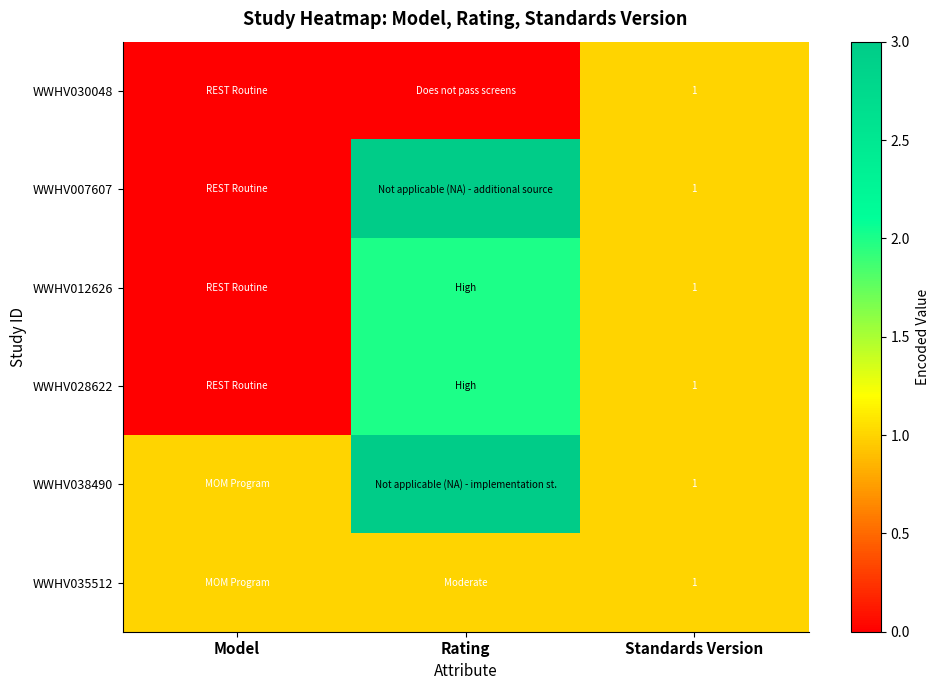

The WWHV038490 series shows 0 at Standards Version. True or false?

False